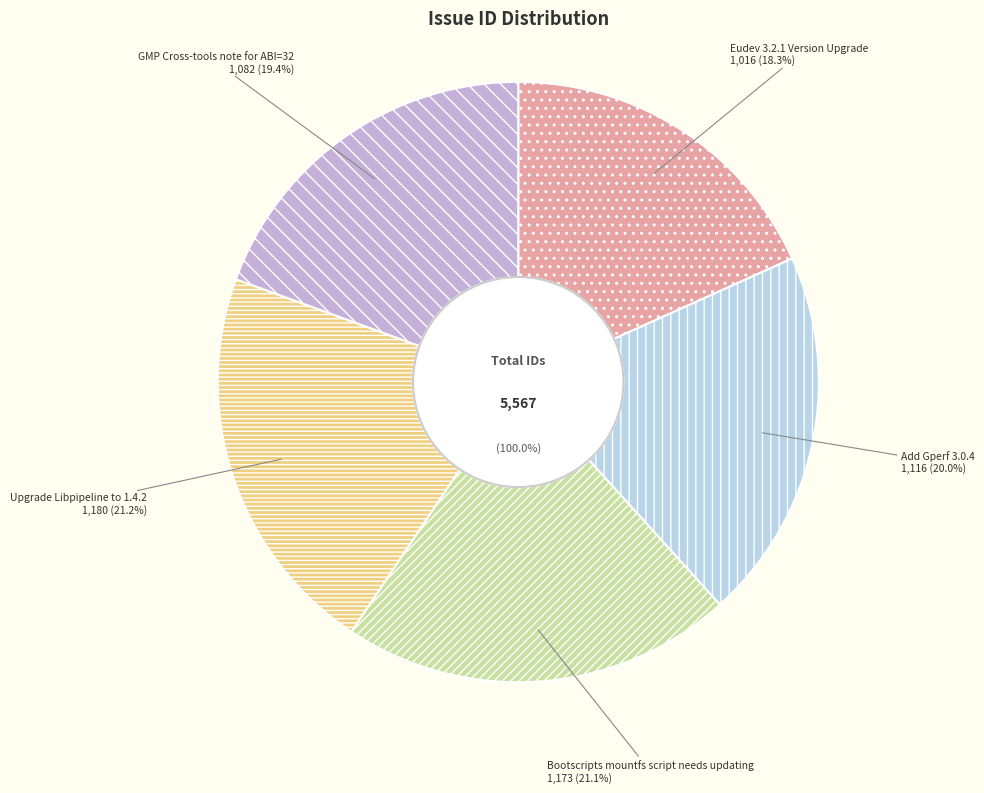

Rank the categories by value from highest to lowest.

Upgrade Libpipeline to 1.4.2, Bootscripts mountfs script needs updating, Add Gperf 3.0.4, GMP Cross-tools note for ABI=32, Eudev 3.2.1 Version Upgrade